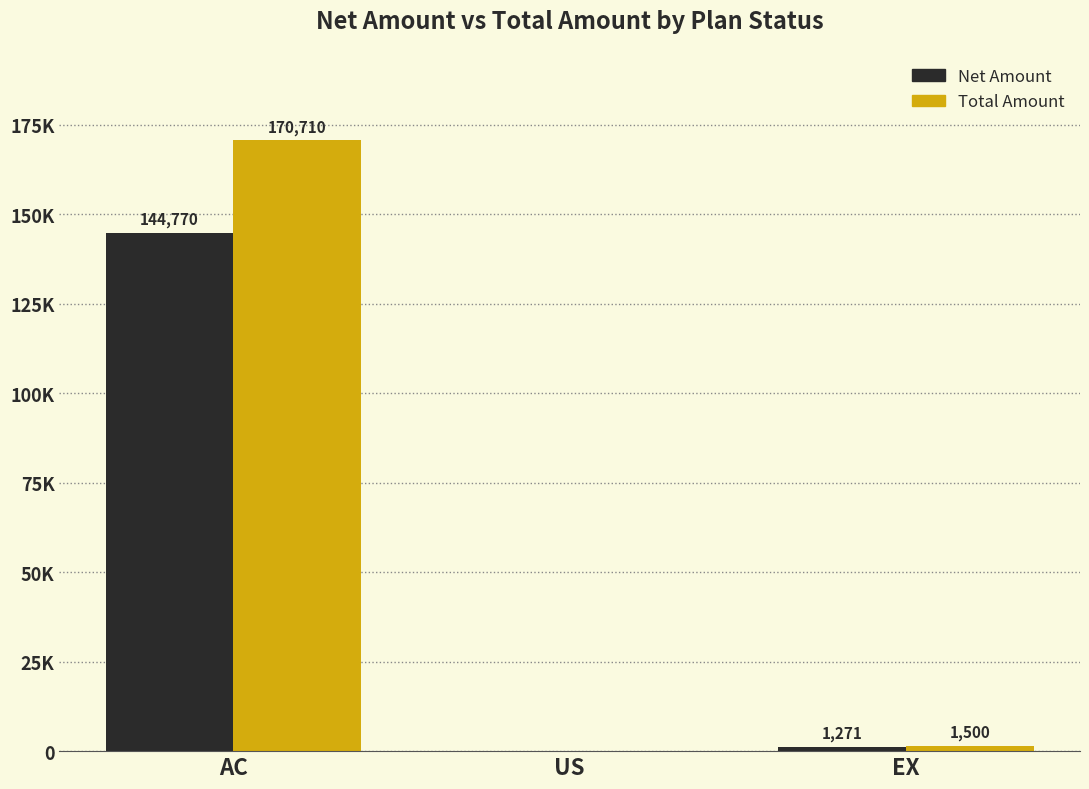

Are the bars grouped side by side (vs. stacked)?

Yes